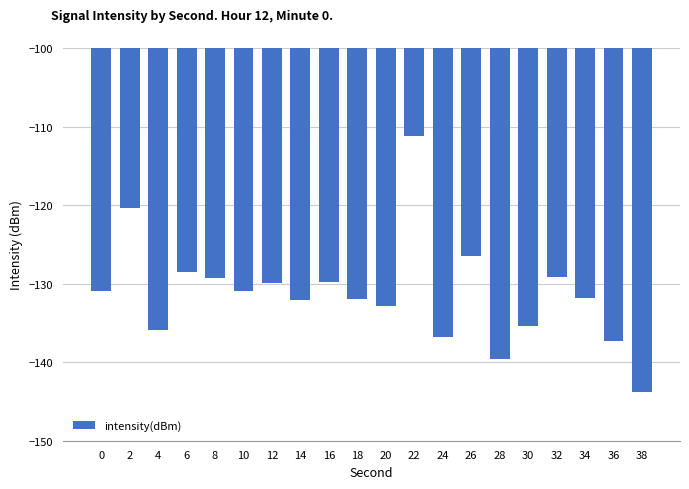

What is the value of the 2nd bar from the left?

-120.4